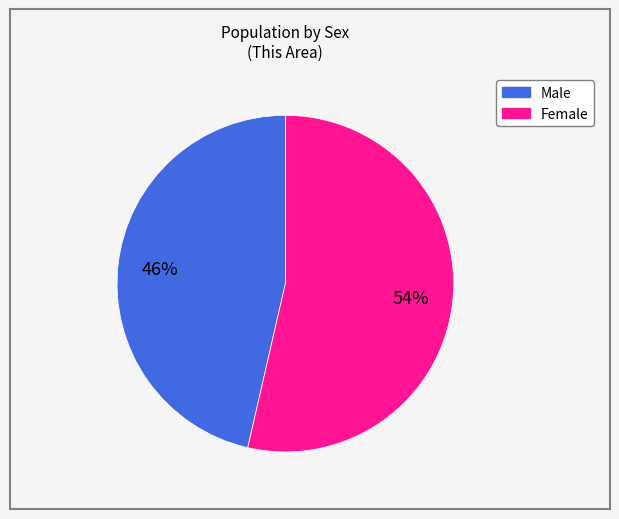

Combined, do Female and Male account for over 50%?

Yes